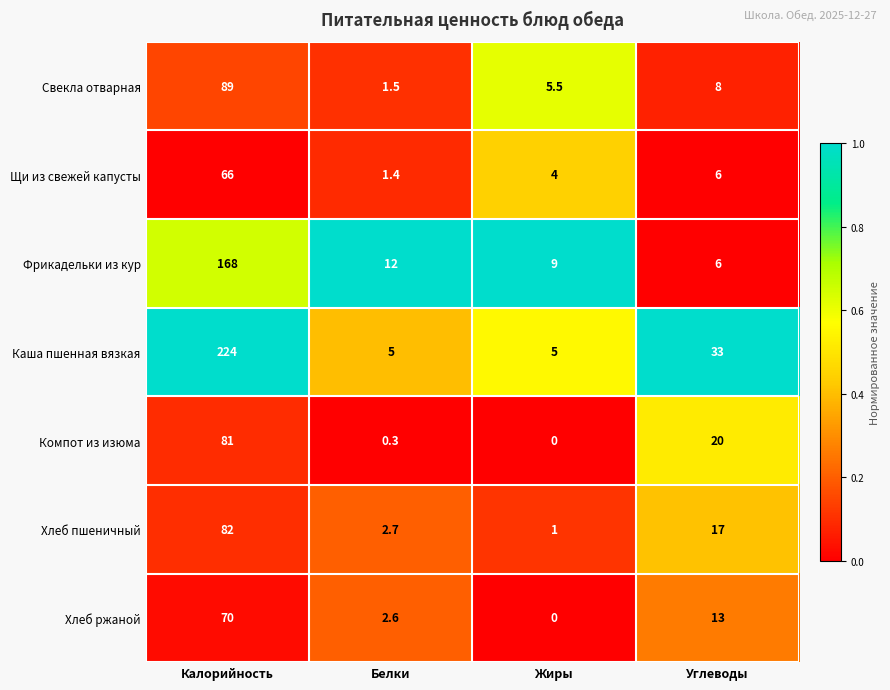

Between Белки and Углеводы, which series saw the biggest shift?

Каша пшенная вязкая